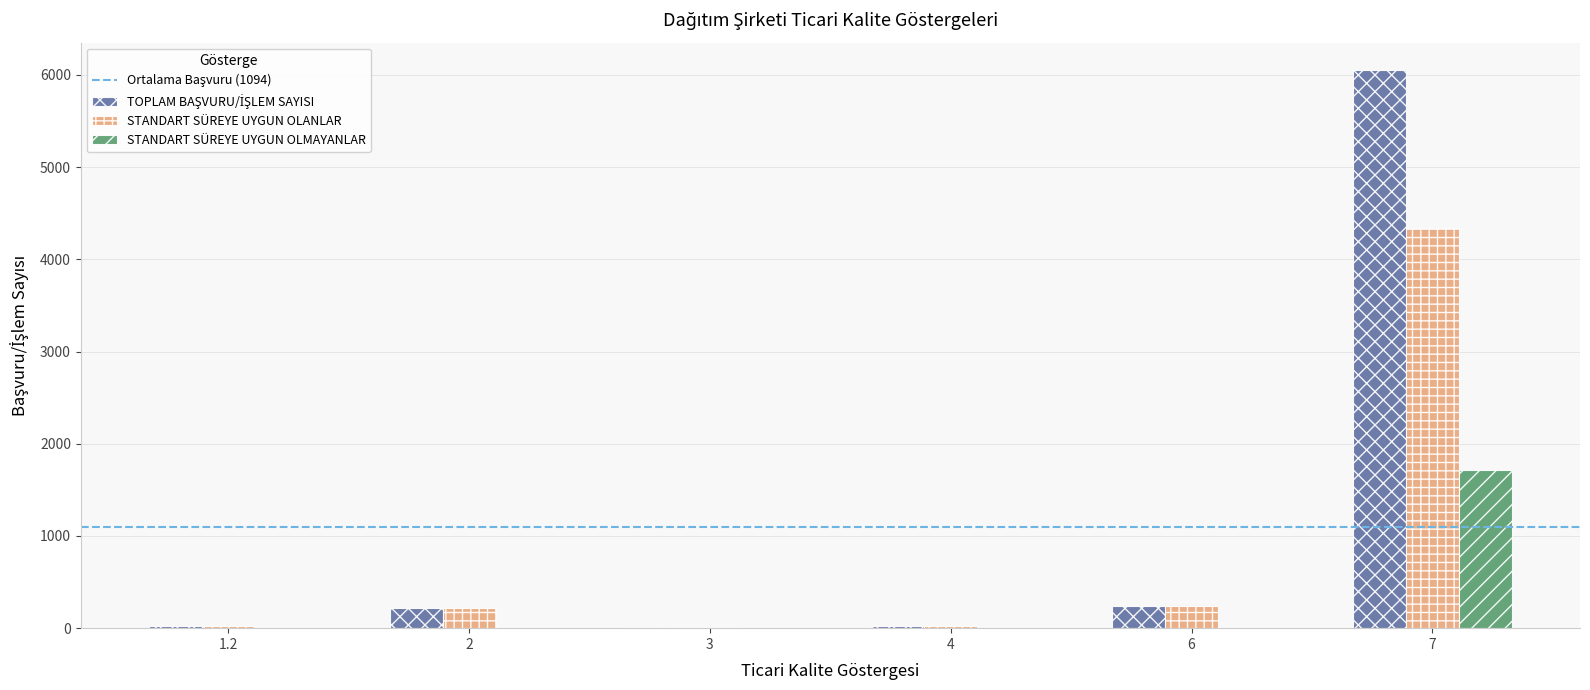

What is the sum of all STANDART SÜREYE UYGUN OLANLAR values?

4851